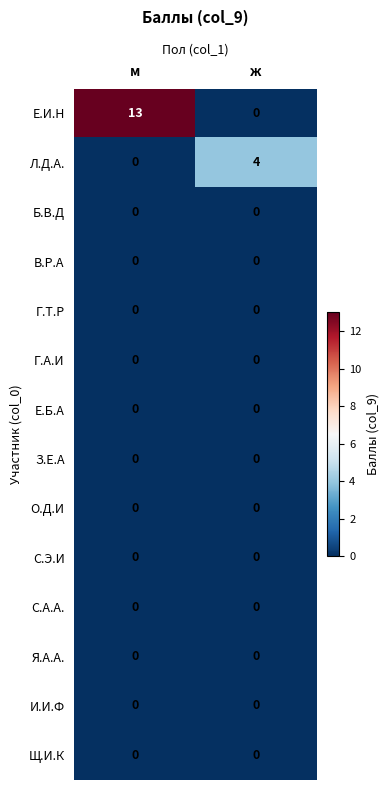

What is the spread (max minus min) of values at м?

13